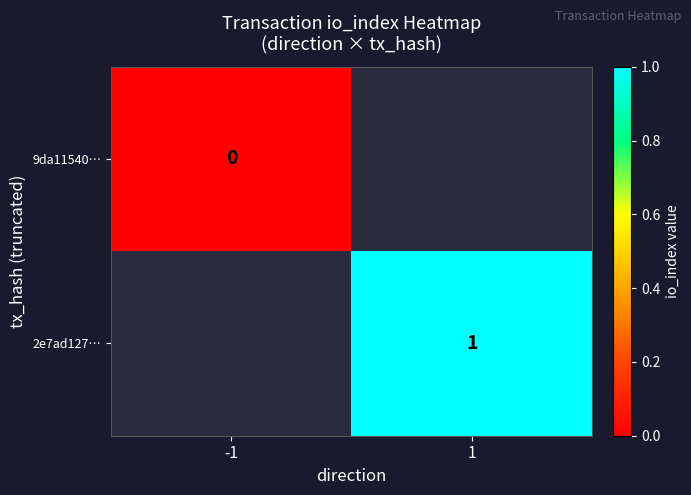

At how many categories does at least one series exceed 0?

1